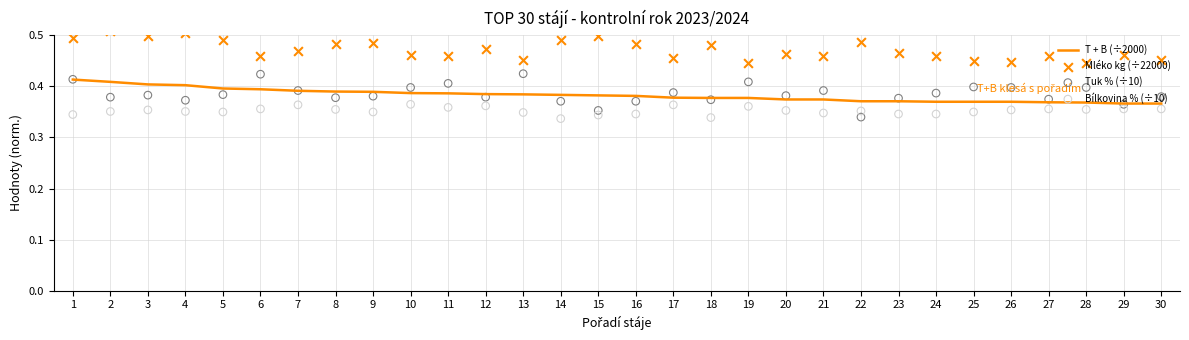

At which category is the sum across all series the highest?

1